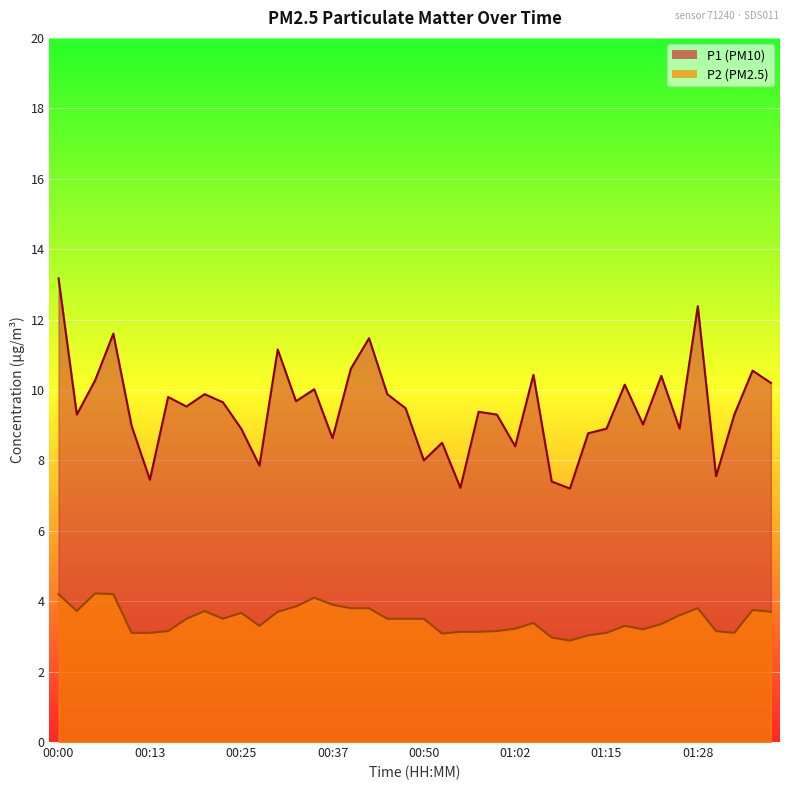

Which series changed the most between 00:18 and 01:36?

P1